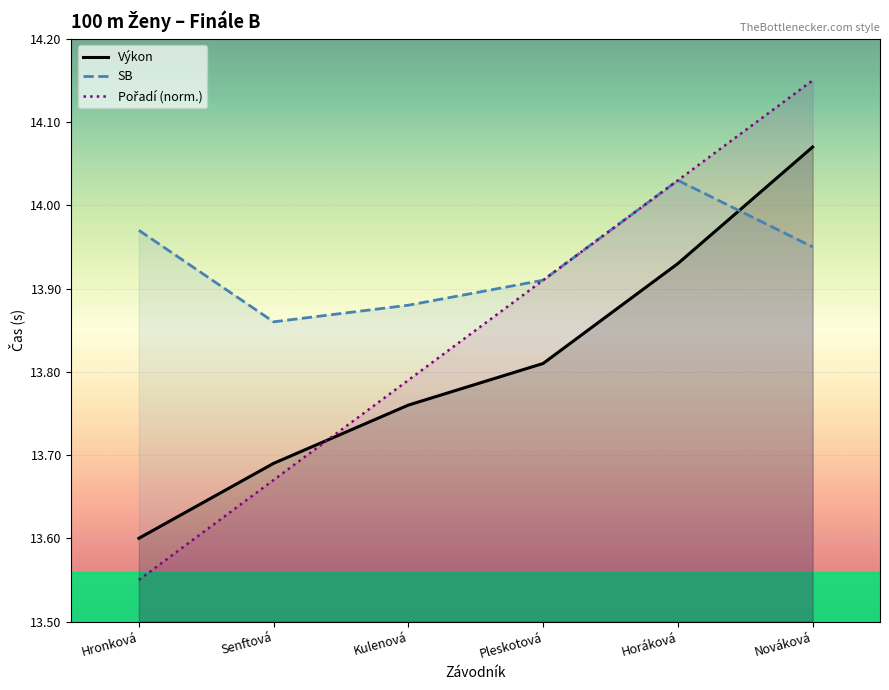

Does the chart display data point markers on the line(s)?

No